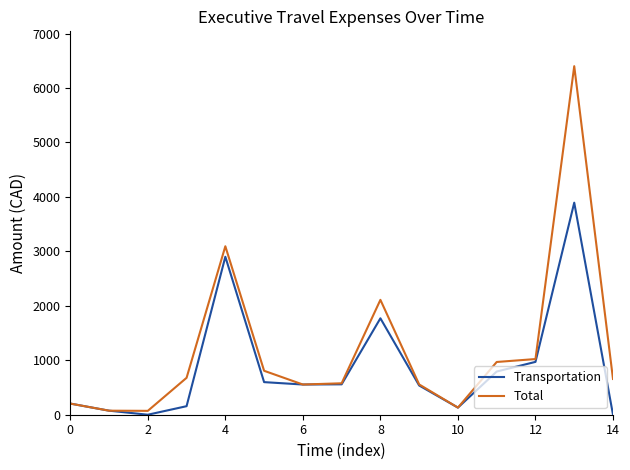

Rank the series by their average value, from lowest to highest.

Transportation, Total